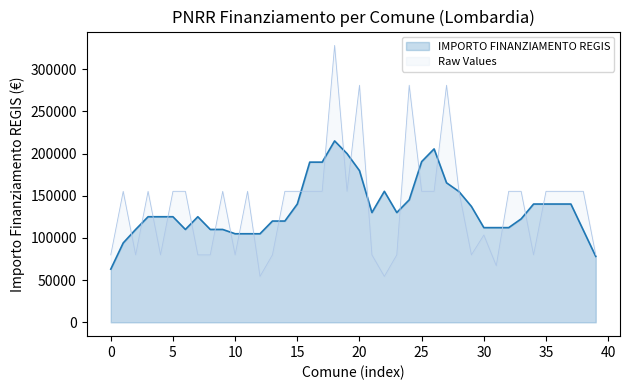

What is the average value?

137853